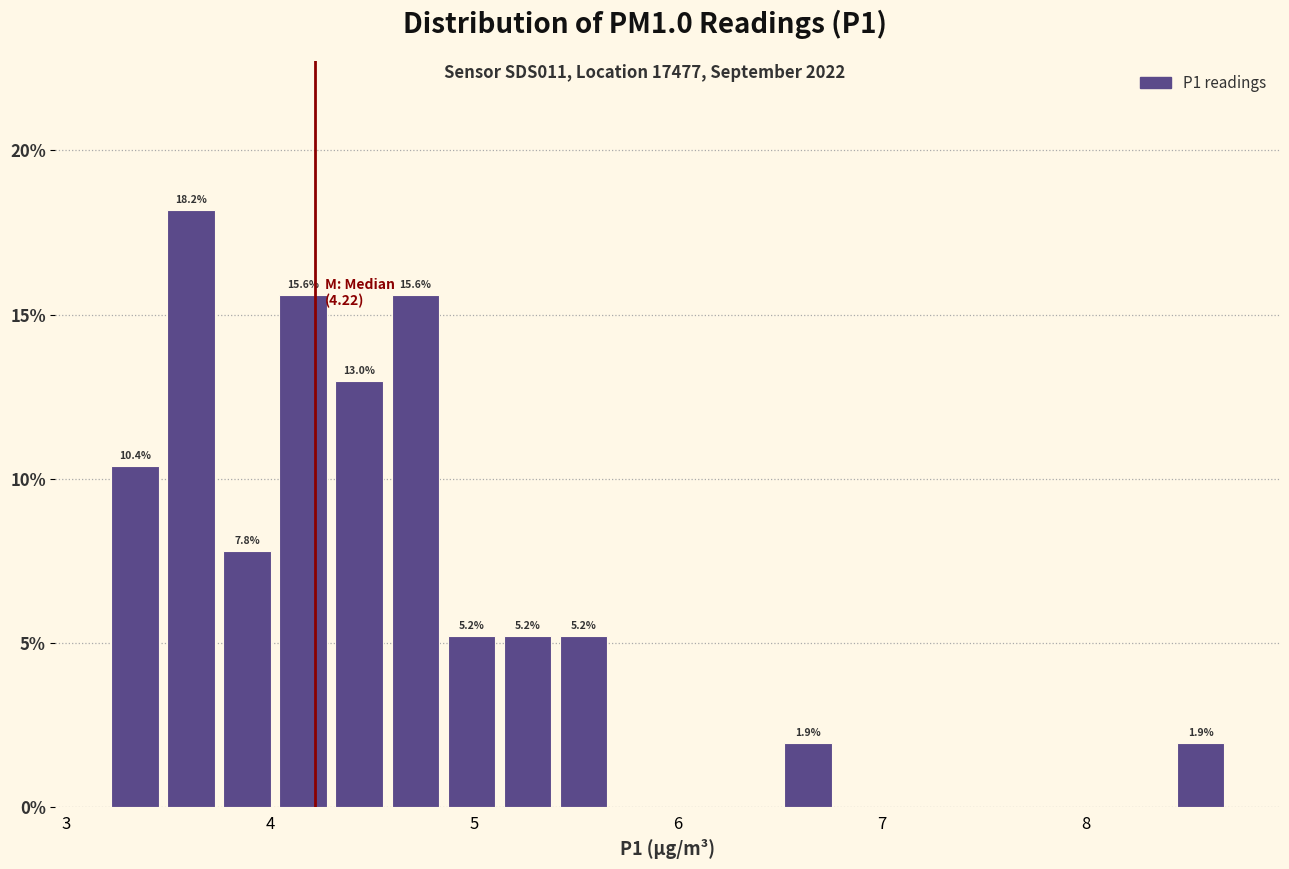

Around what value on the x-axis is the tallest bar? Give the approximate position of its centre, as read against the axis.

3.6